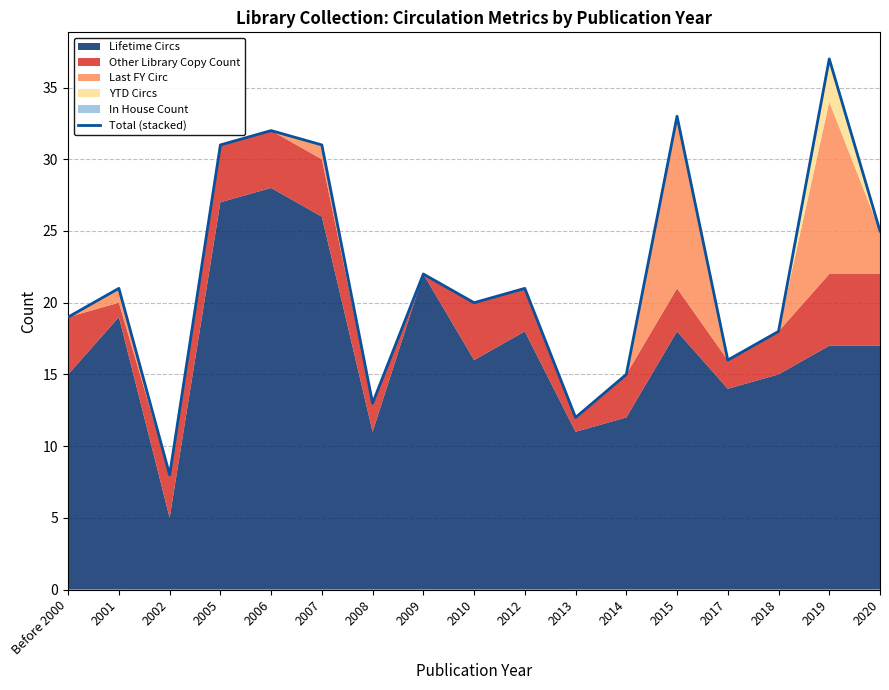

What is the label of the 7th point from the left?

2008